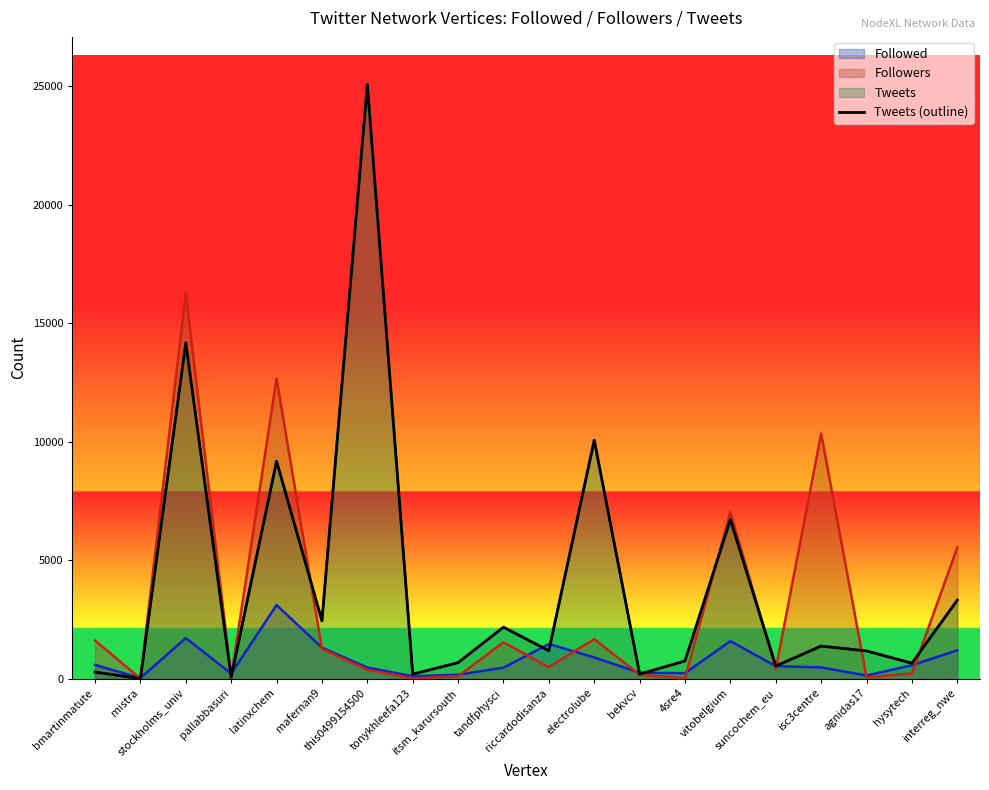

Where does the data first go above 1176?

stockholms_univ